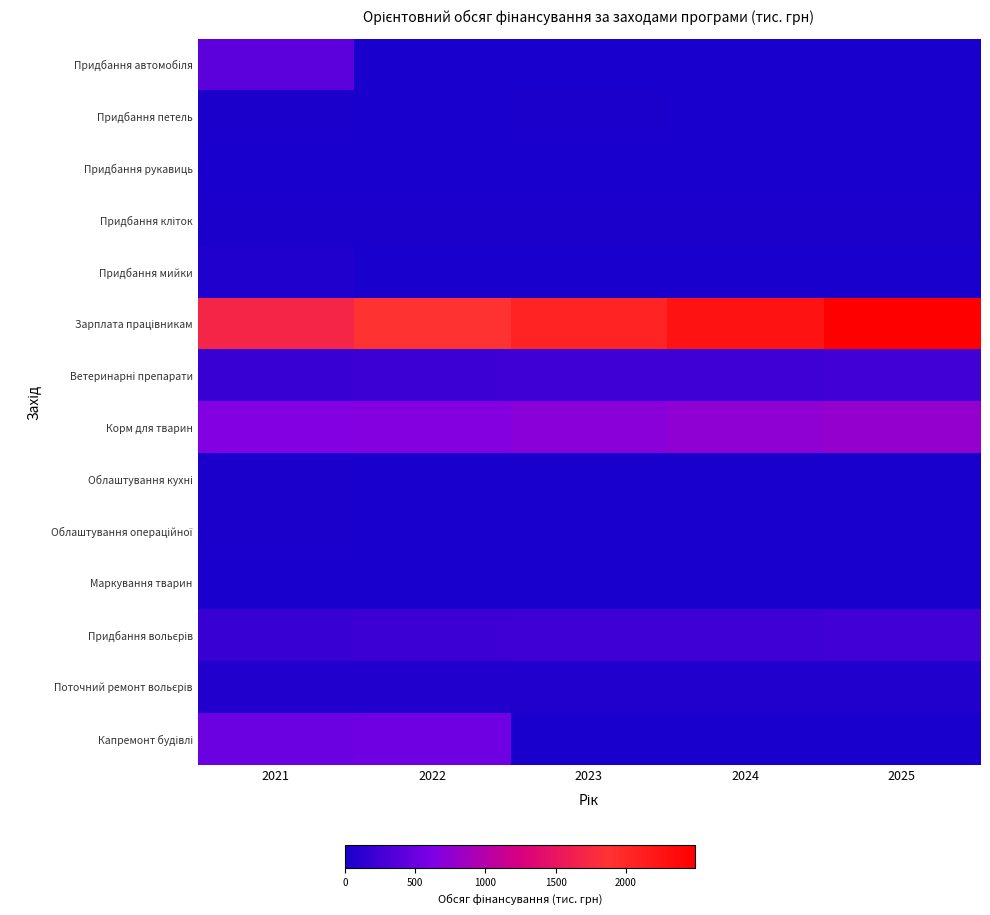

What is the spread (max minus min) of values at 2023?

2059.6